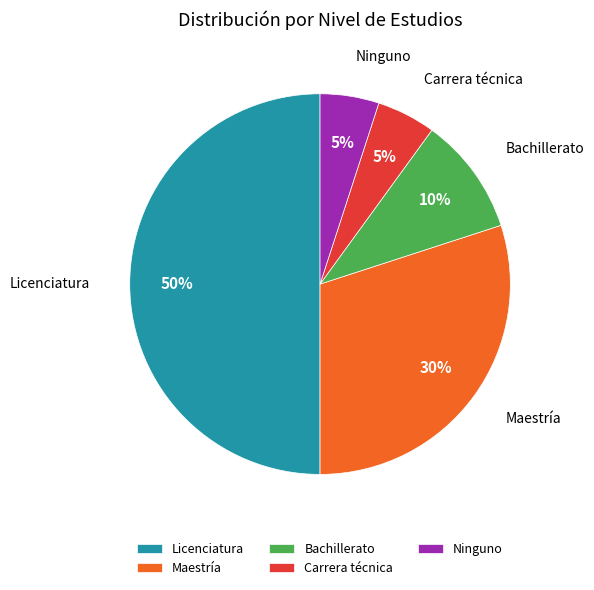

Does Carrera técnica account for over 50% of the chart?

No